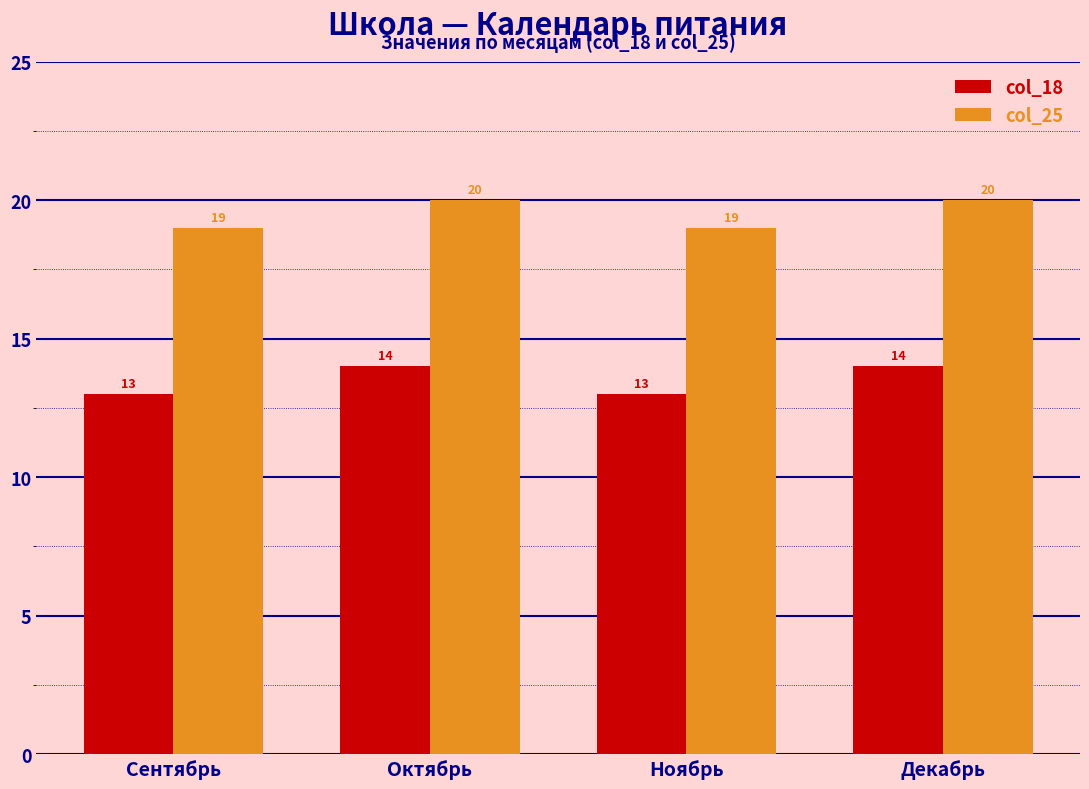

Reading left to right, list all the values displayed in this chart.

col_18: 13	14	13	14
col_25: 19	20	19	20